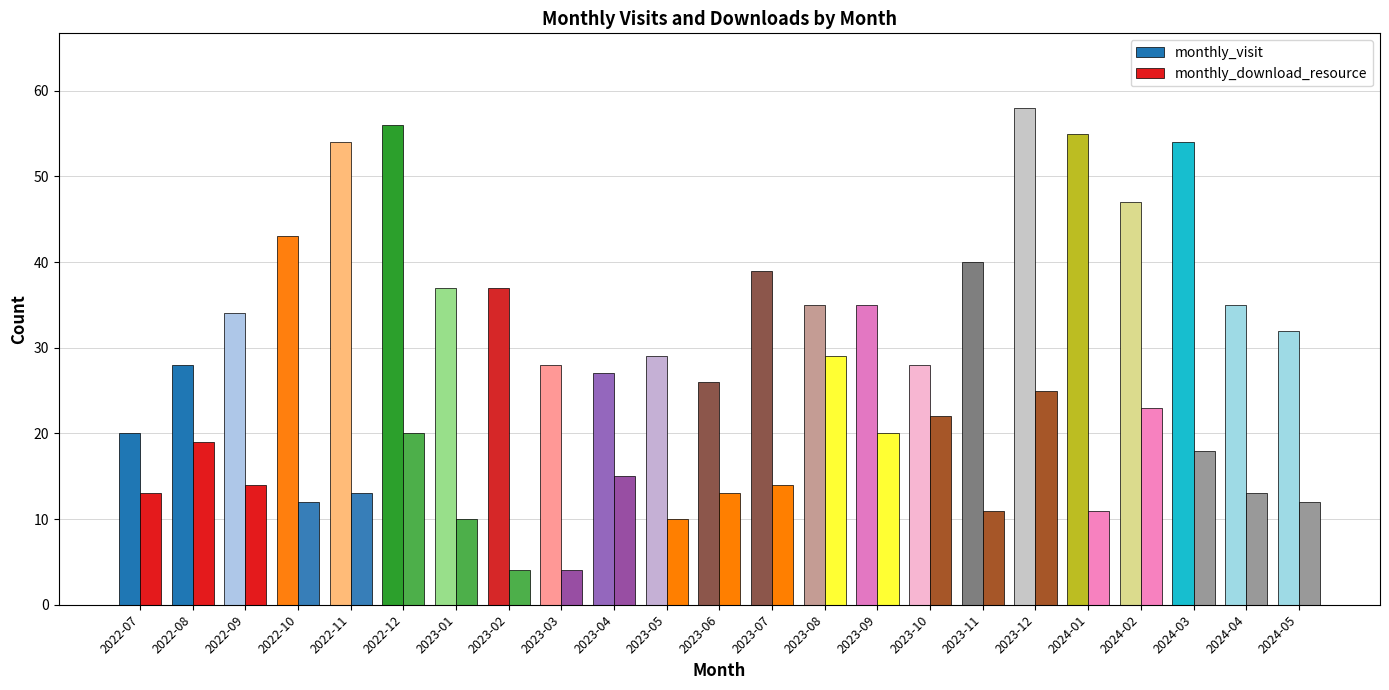

Reading left to right, what are all the values shown in this chart?

monthly_visit: 2022-07=20	2022-08=28	2022-09=34	2022-10=43	2022-11=54	2022-12=56	2023-01=37	2023-02=37	2023-03=28	2023-04=27	2023-05=29	2023-06=26	2023-07=39	2023-08=35	2023-09=35	2023-10=28	2023-11=40	2023-12=58	2024-01=55	2024-02=47	2024-03=54	2024-04=35	2024-05=32
monthly_download_resource: 2022-07=13	2022-08=19	2022-09=14	2022-10=12	2022-11=13	2022-12=20	2023-01=10	2023-02=4	2023-03=4	2023-04=15	2023-05=10	2023-06=13	2023-07=14	2023-08=29	2023-09=20	2023-10=22	2023-11=11	2023-12=25	2024-01=11	2024-02=23	2024-03=18	2024-04=13	2024-05=12